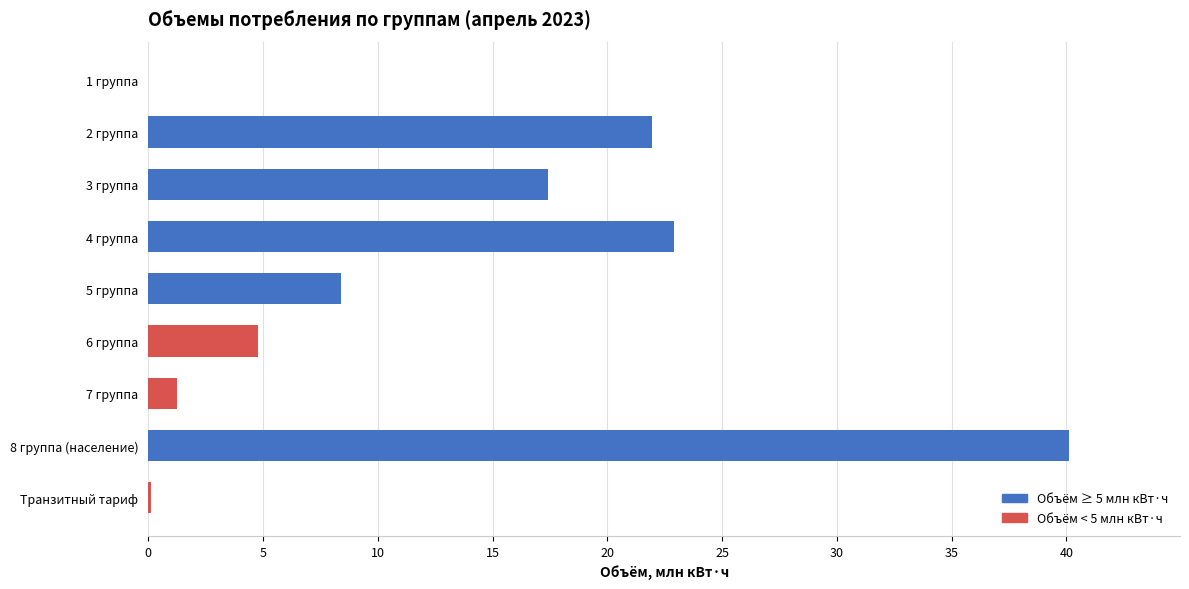

Does the chart contain stacked bars?

No